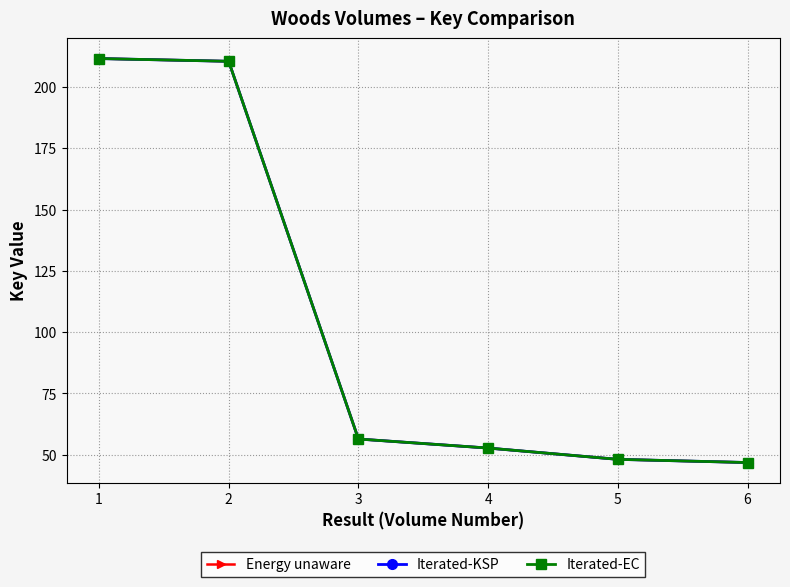

Count the number of data series in this chart.

3